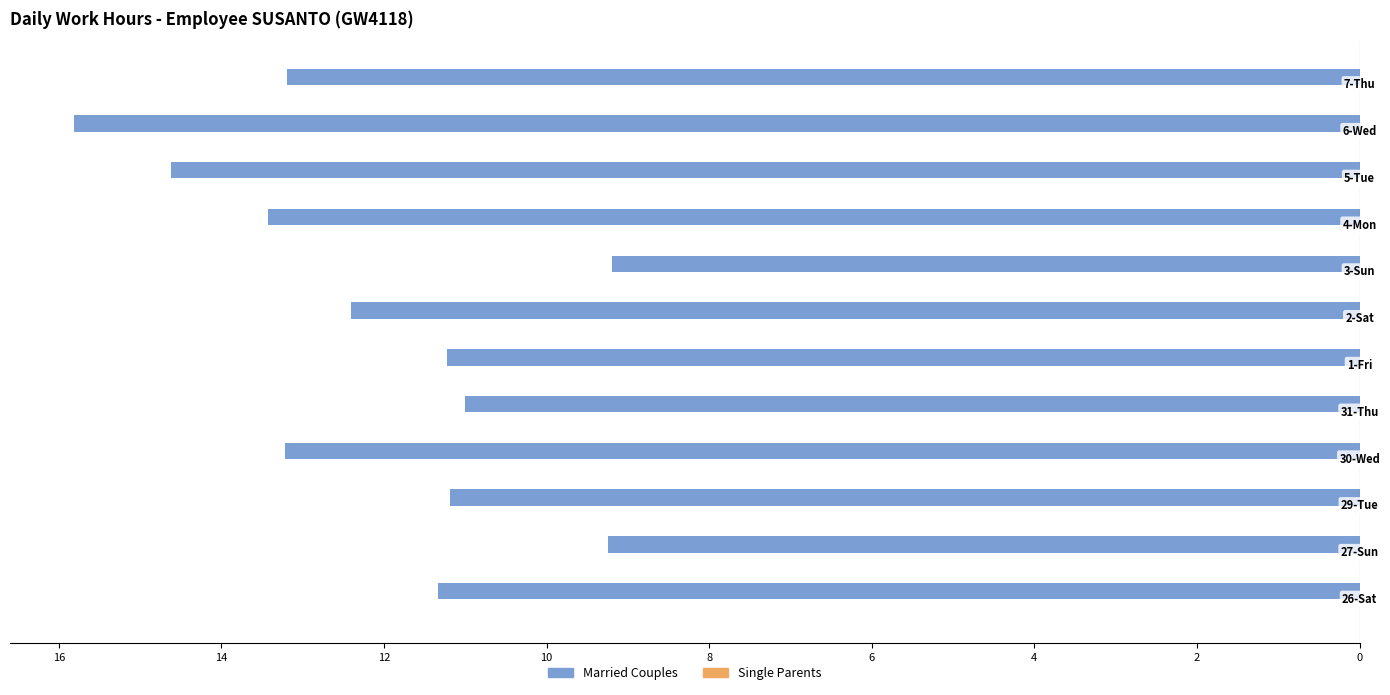

Does the chart contain any negative values?

Yes